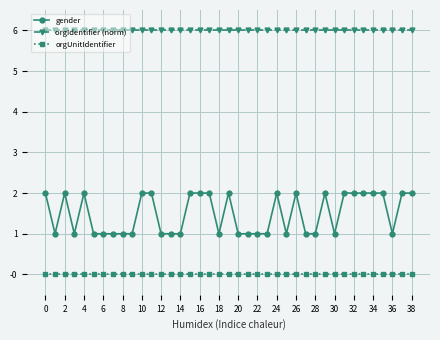

What is the greatest value displayed?

6